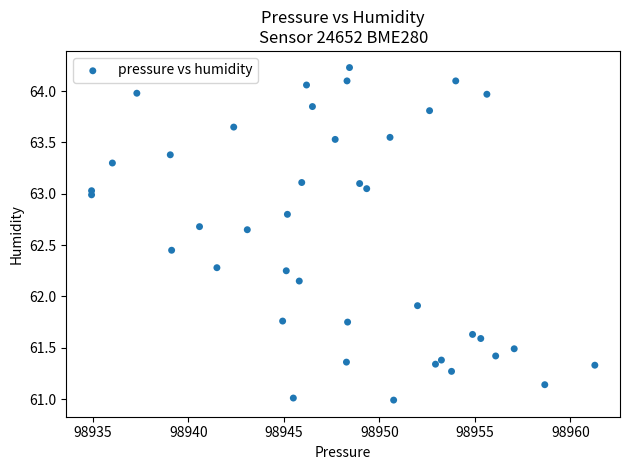

What is the range of Y values (max minus min)?

3.2